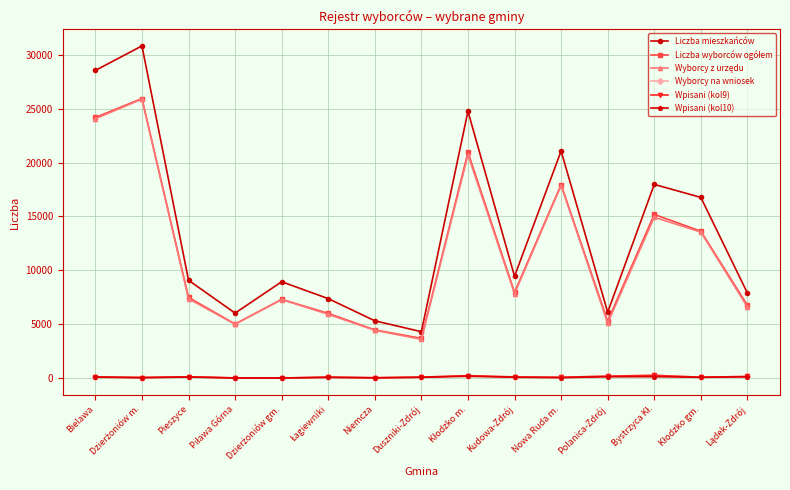

True or false: Wyborcy na wniosek and Liczba mieszkańców cross at least once.

False